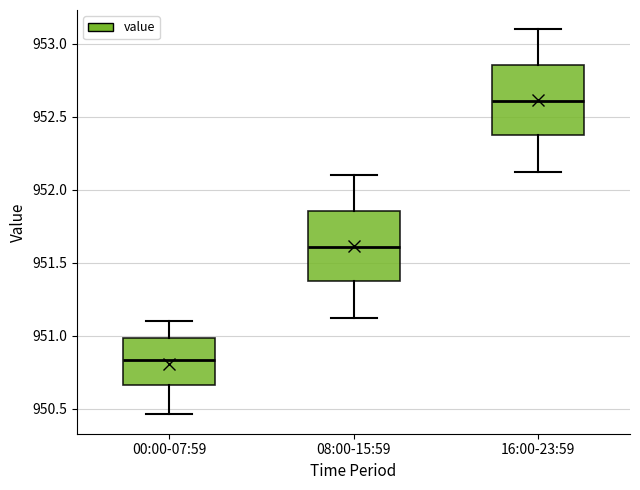

Which box's median line is the lowest?

00:00-07:59